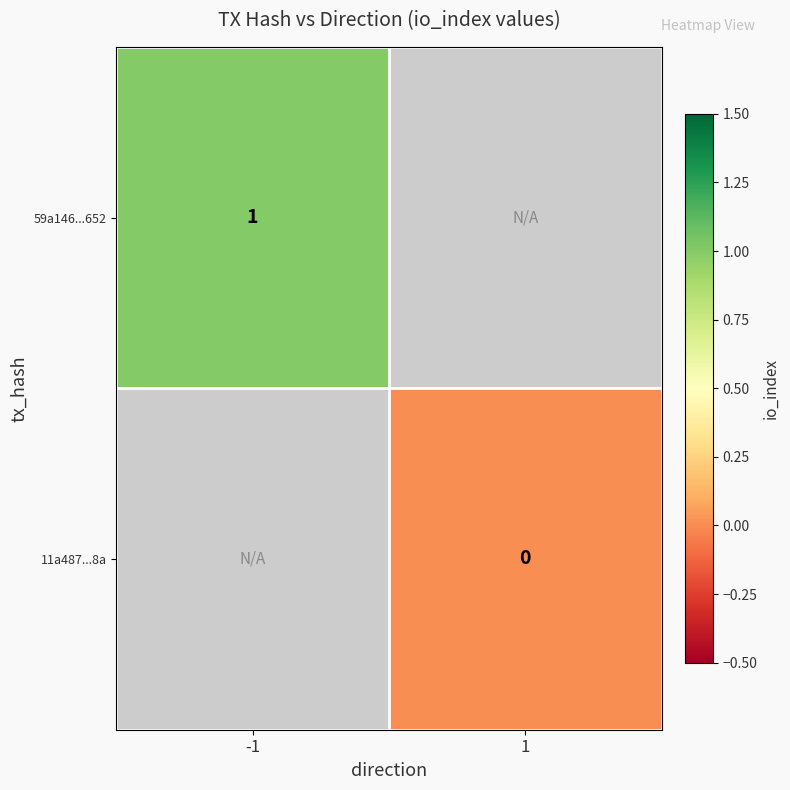

True or false: 59a146...652 has a value of 1 at -1.

True